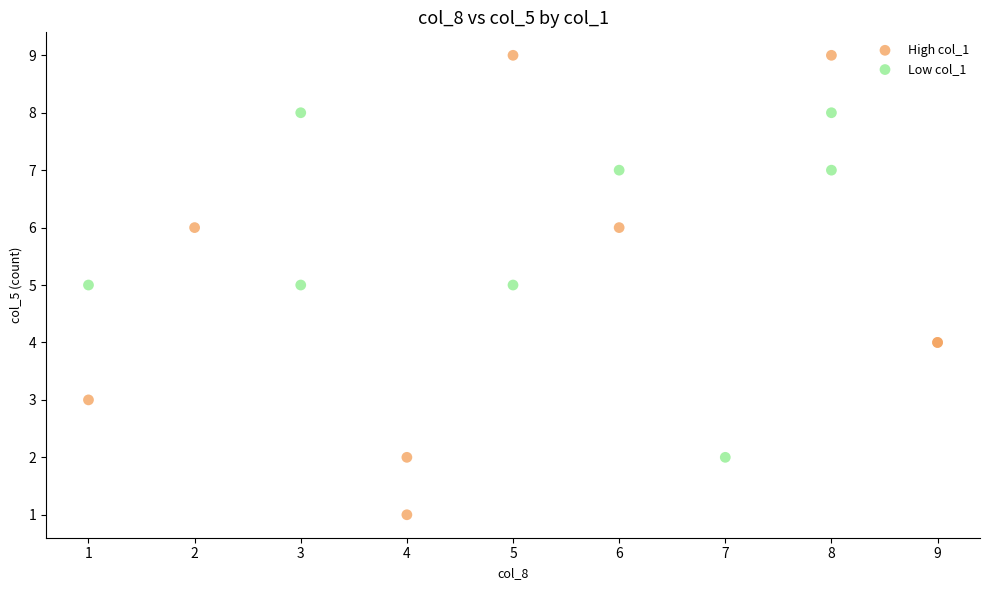

Which series has the widest spread of Y values?

High col_1